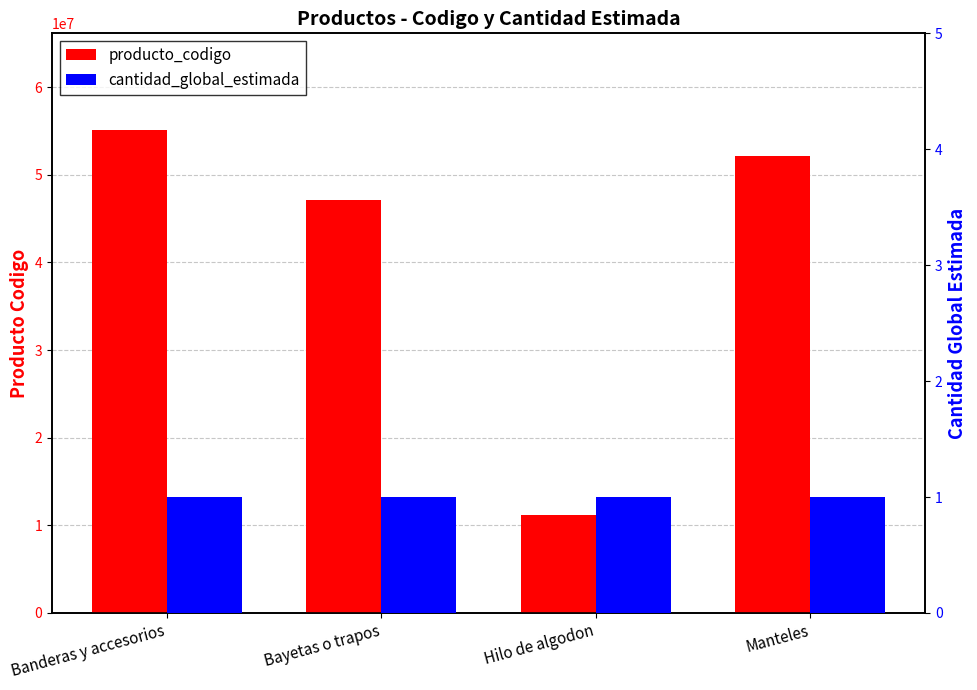

True or false: producto_codigo has a value of 6680056 at Hilo de algodon.

False